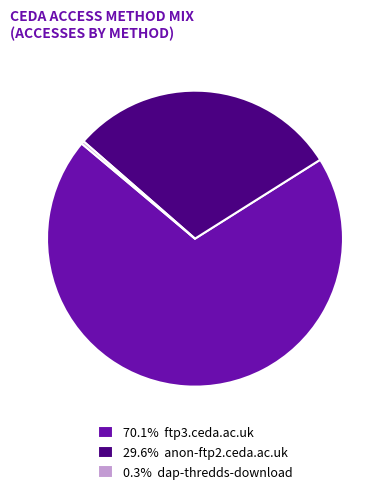

Does 29.6% anon-ftp2.ceda.ac.uk represent more than half of the total?

No